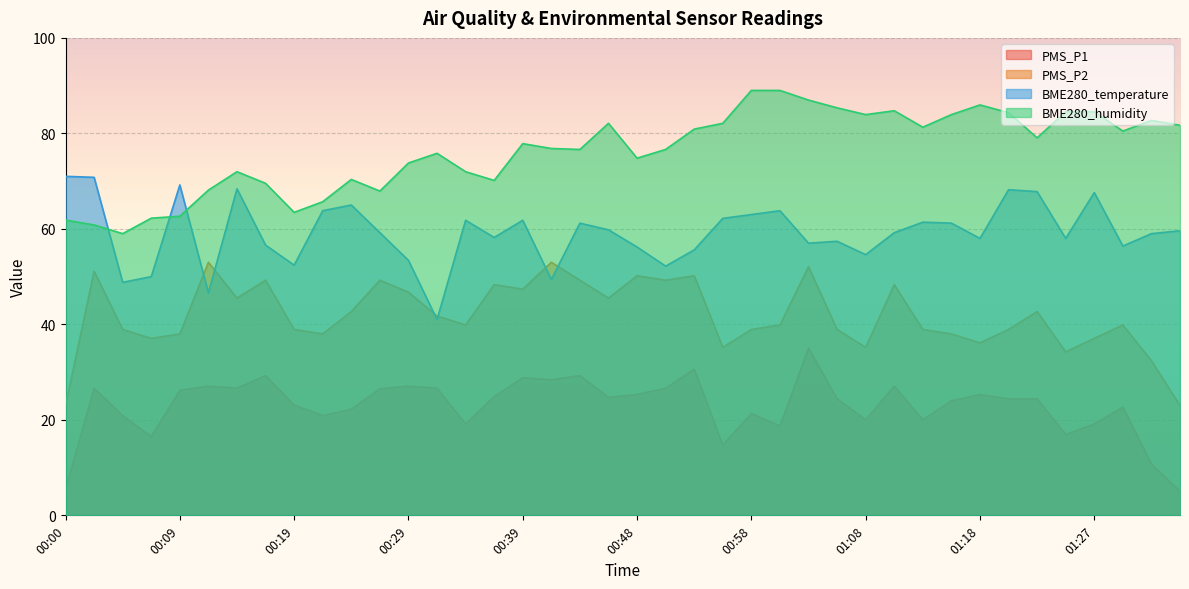

The value of BME280_temperature at 00:19 is 25.2. True or false?

False